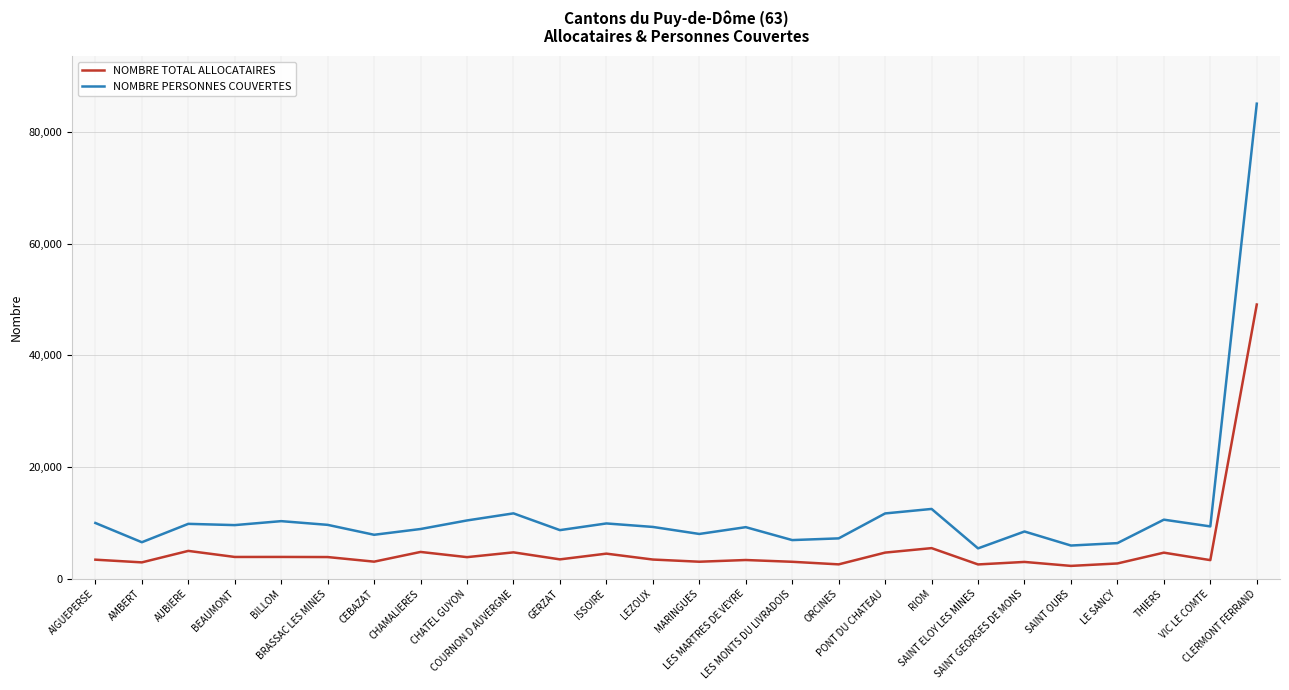

What is the difference between the second highest and second lowest values in the NOMBRE PERSONNES COUVERTES series?

6551